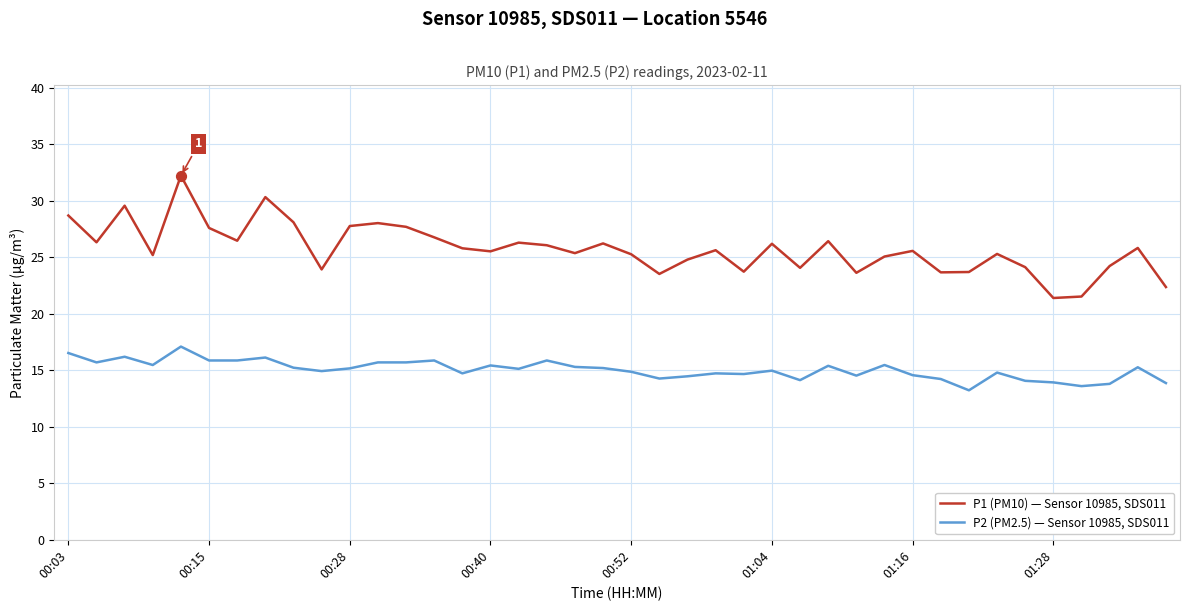

What are all the series names shown in the legend?

P1 (PM10) — Sensor 10985, SDS011, P2 (PM2.5) — Sensor 10985, SDS011